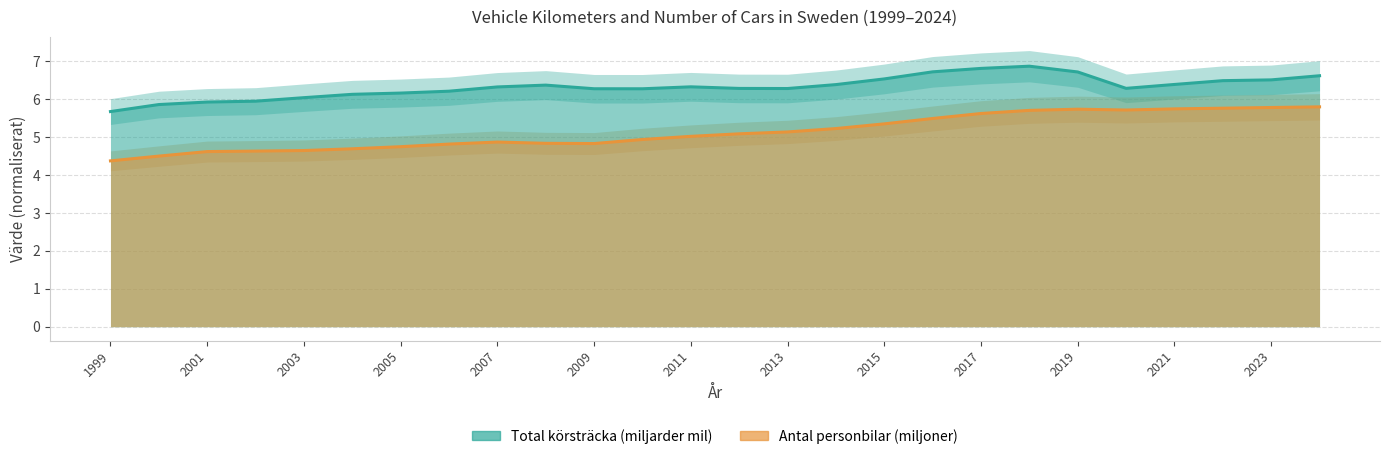

What is the highest value of the Antal personbilar (miljoner) series?

5.8